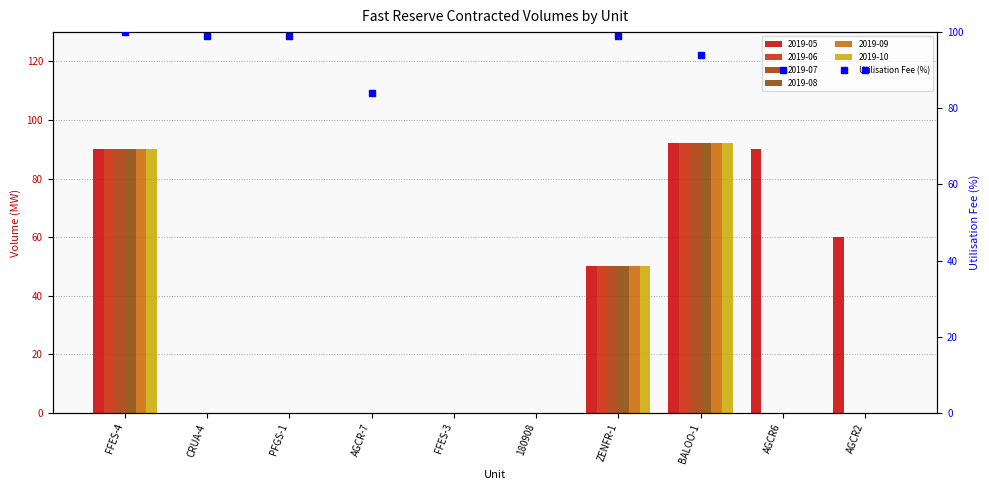

Where is 2019-07 nearest to the value 46?

ZENFR-1